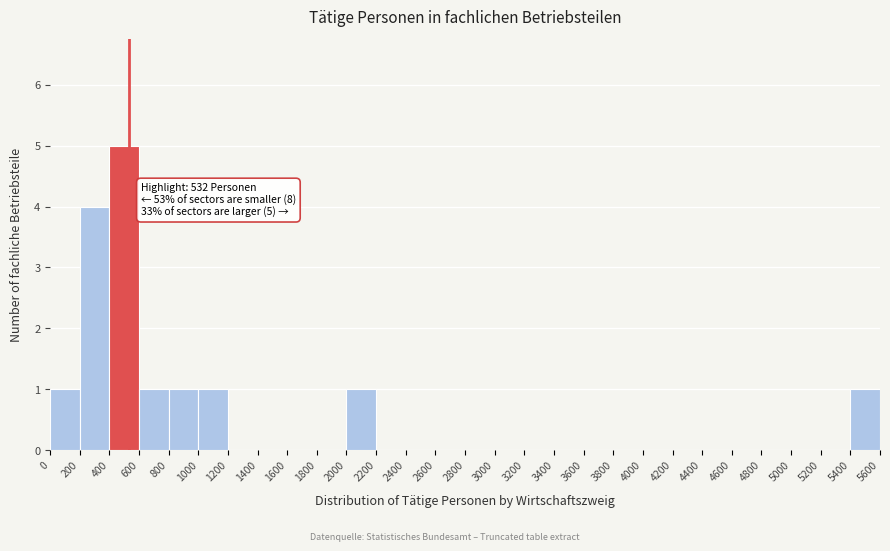

Which range on the x-axis has the tallest bar?

400 to 600